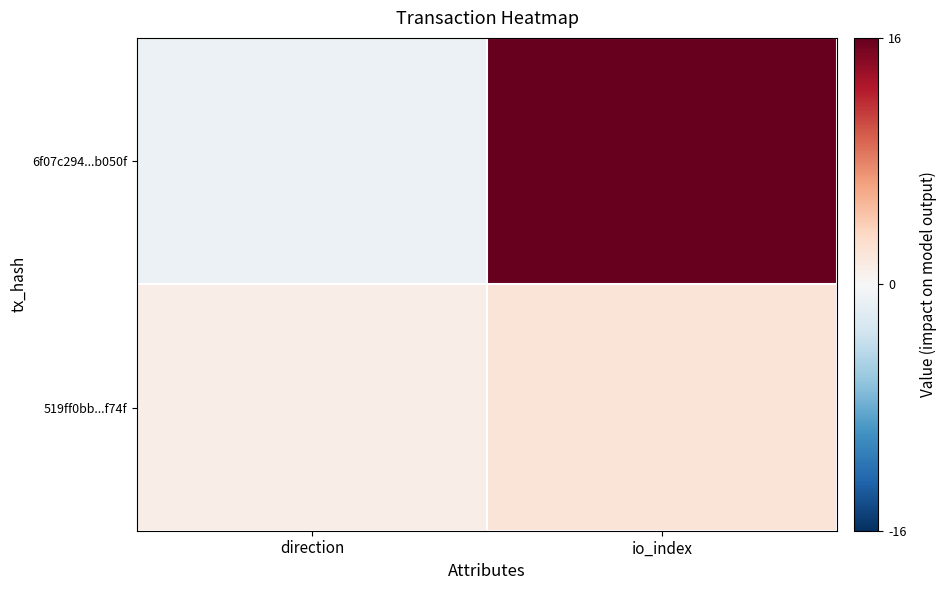

Between direction and io_index, which series saw the biggest shift?

6f07c294...b050f